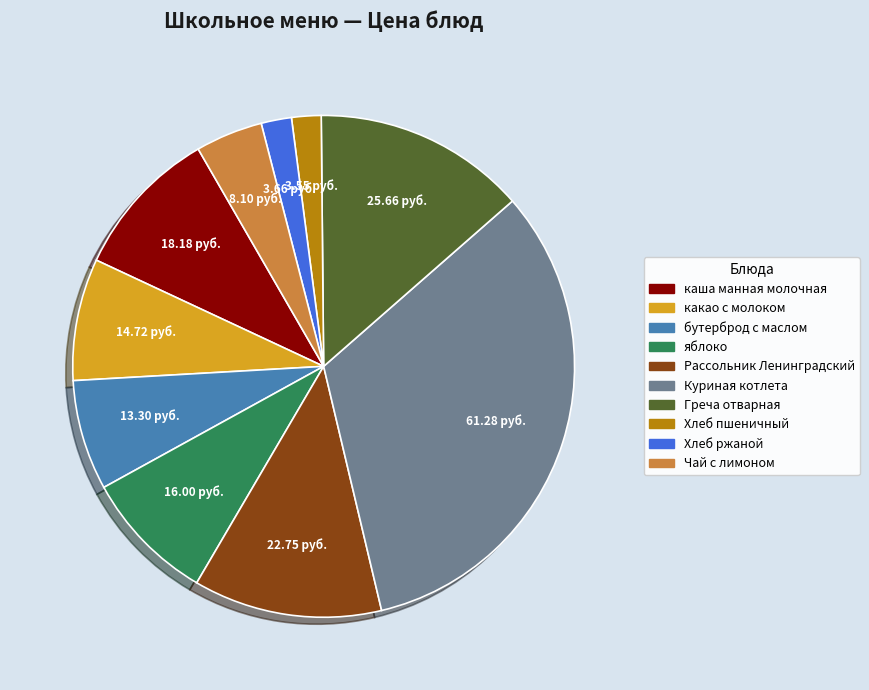

Do какао с молоком and Греча отварная together represent more than half of the pie?

No